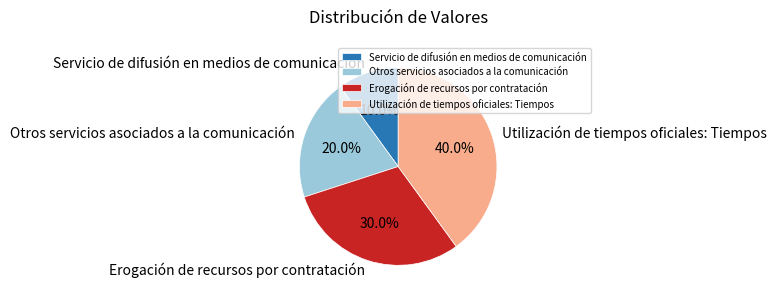

Is there a majority slice in this chart?

No